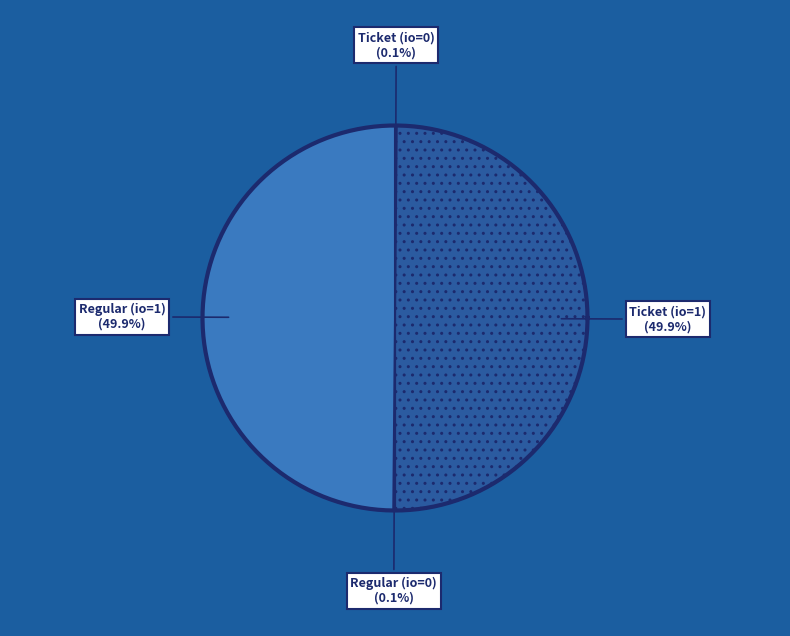

To the nearest percent, what is the difference between the Regular (io=0) and Ticket (io=1) slice percentages?

50%